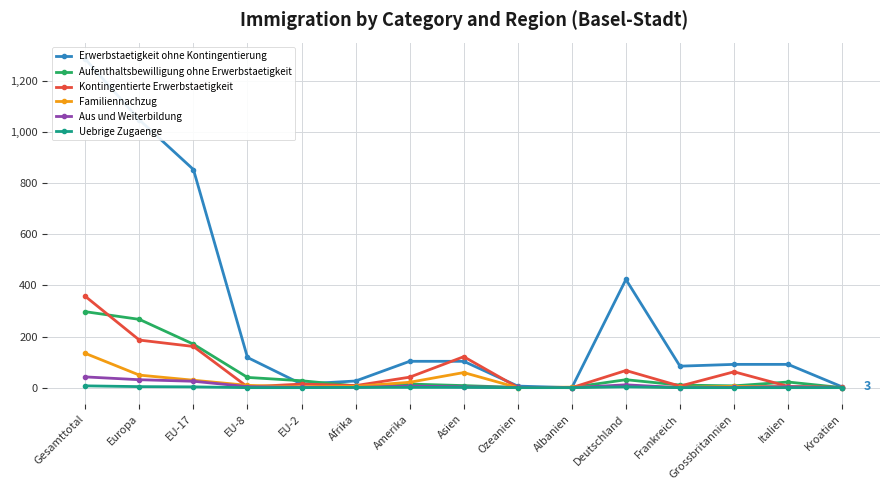

Which series has the widest spread of values?

Erwerbstaetigkeit ohne Kontingentierung